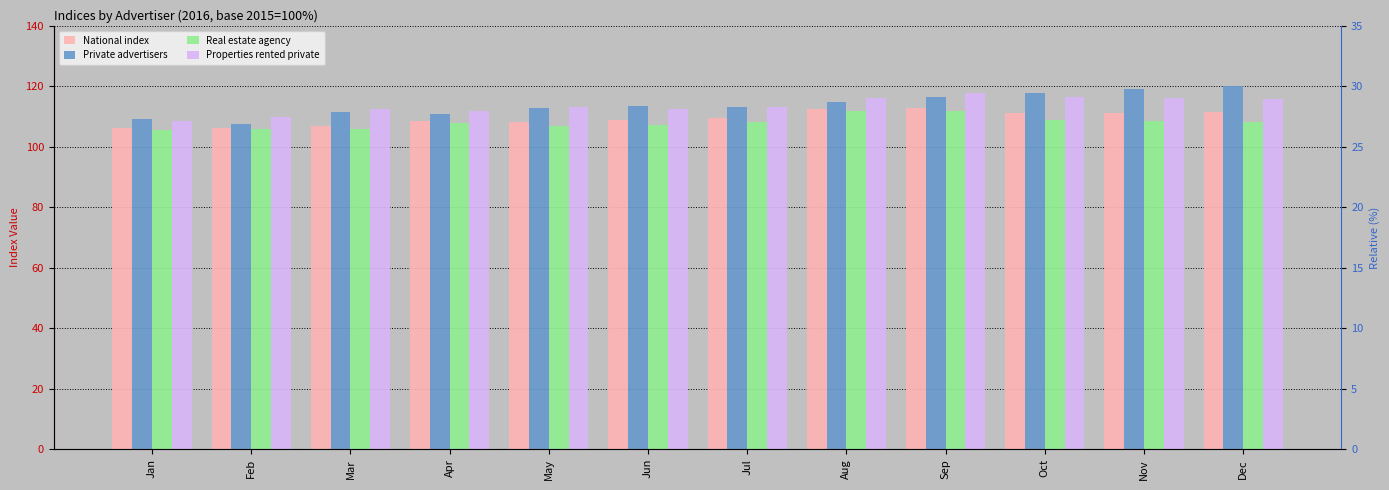

Which series changed the most between Aug and Oct?

Private advertisers